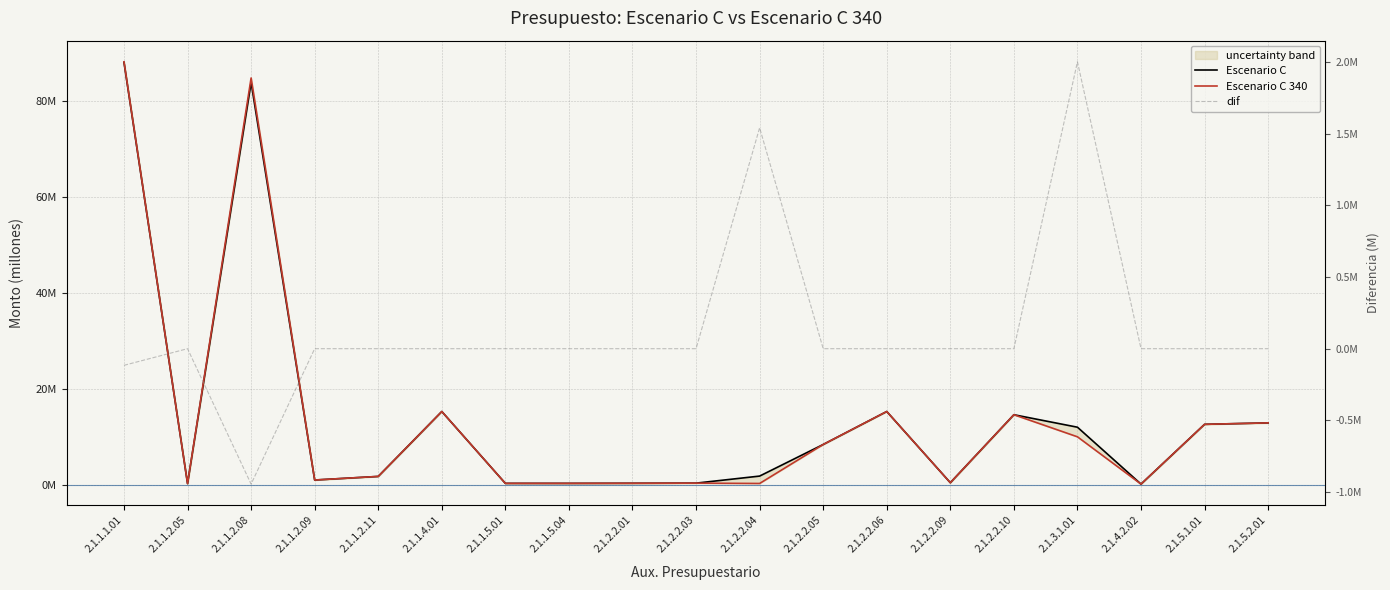

Which series has the largest total across all categories?

Escenario C